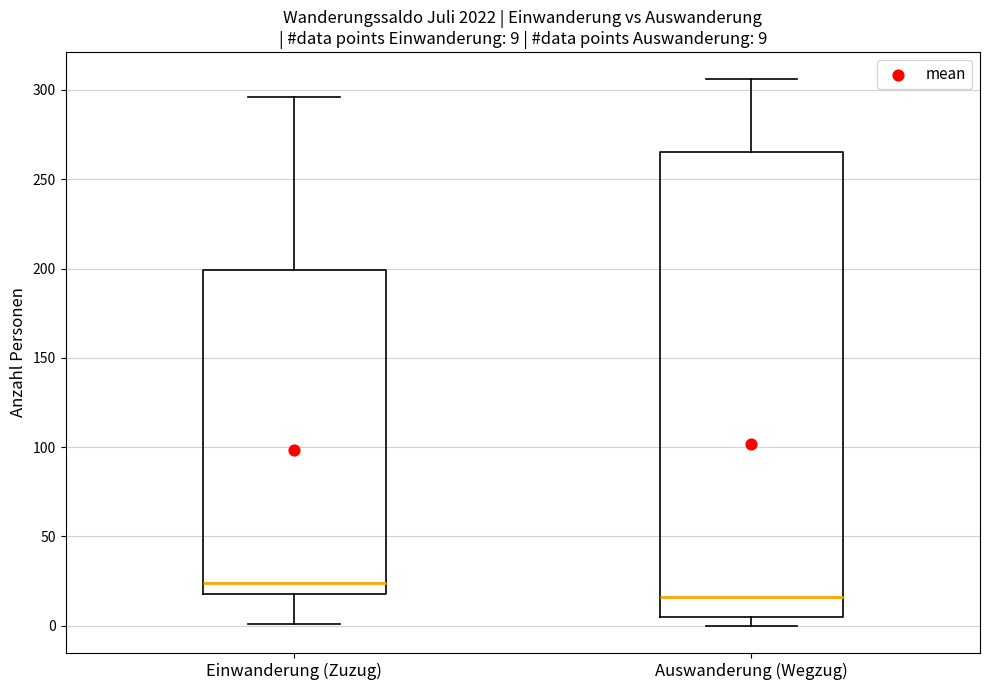

Which box has the highest median line?

Einwanderung (Zuzug)